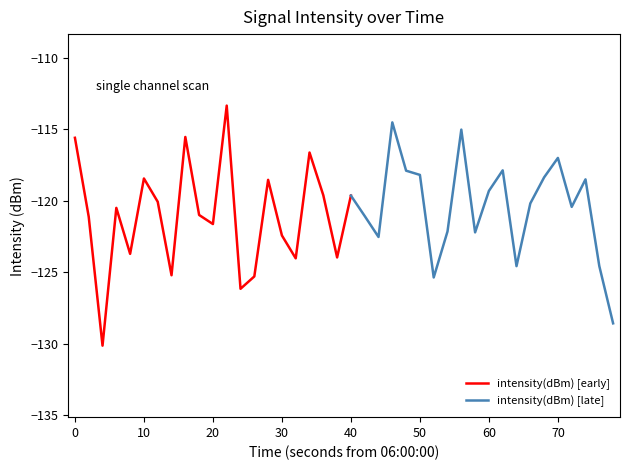

Reading left to right, extract all data points from this chart.

0=-115.6	1=-121.1	2=-130.1	3=-120.5	4=-123.7	5=-118.4	6=-120.1	7=-125.2	8=-115.5	9=-121.0	10=-121.6	11=-113.3	12=-126.1	13=-125.3	14=-118.5	15=-122.4	16=-124.0	17=-116.6	18=-119.6	19=-124.0	20=-119.6	21=-121.1	22=-122.5	23=-114.5	24=-117.9	25=-118.2	26=-125.4	27=-122.1	28=-115.0	29=-122.2	30=-119.3	31=-117.9	32=-124.6	33=-120.2	34=-118.4	35=-117.0	36=-120.4	37=-118.5	38=-124.6	39=-128.6